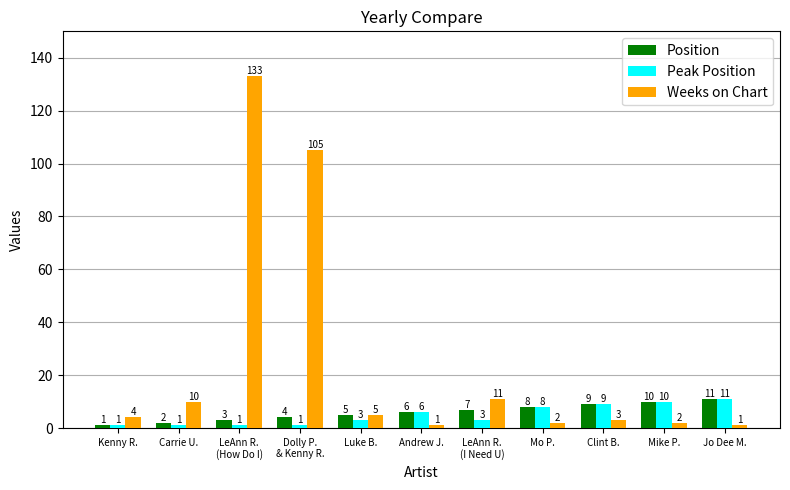

Where is Weeks on Chart nearest to the value 67?

Dolly P.
& Kenny R.